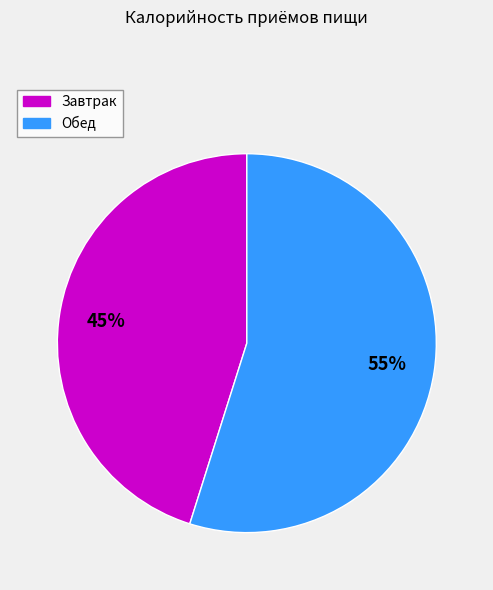

Between Завтрак and Обед, which is larger?

Обед